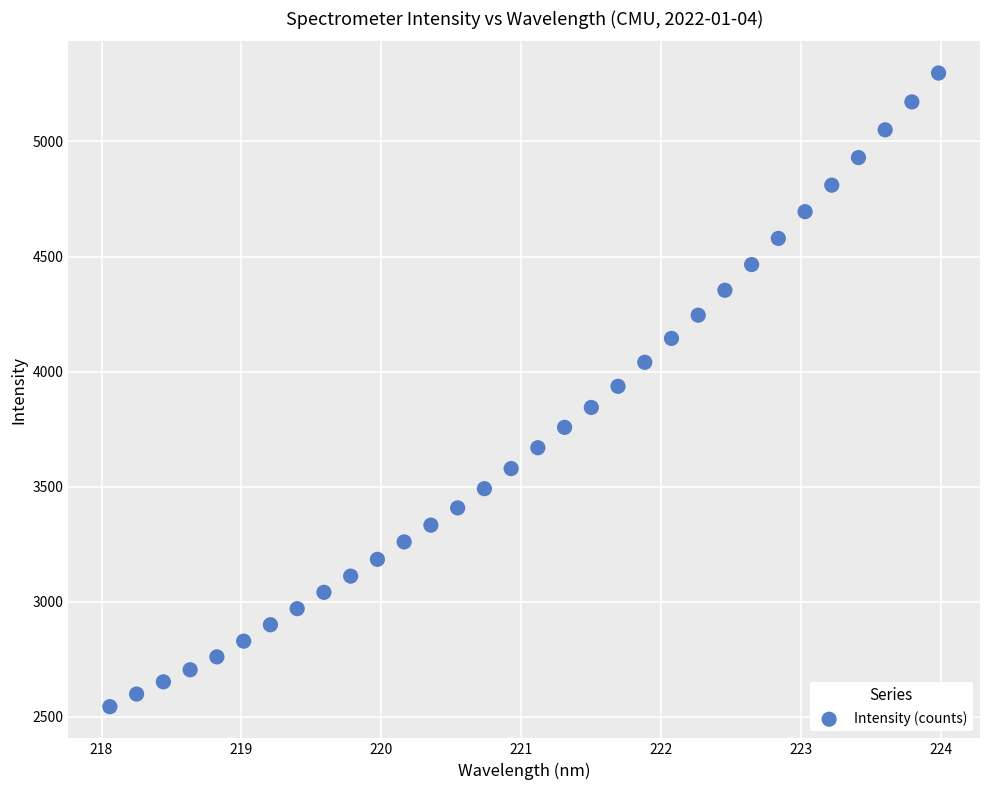

What is the range of X values (max minus min)?

5.9